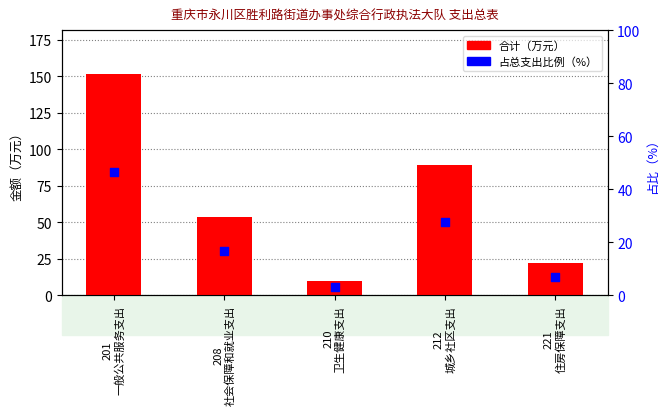

What is the total value across all series at 210
卫生健康支出?

12.3